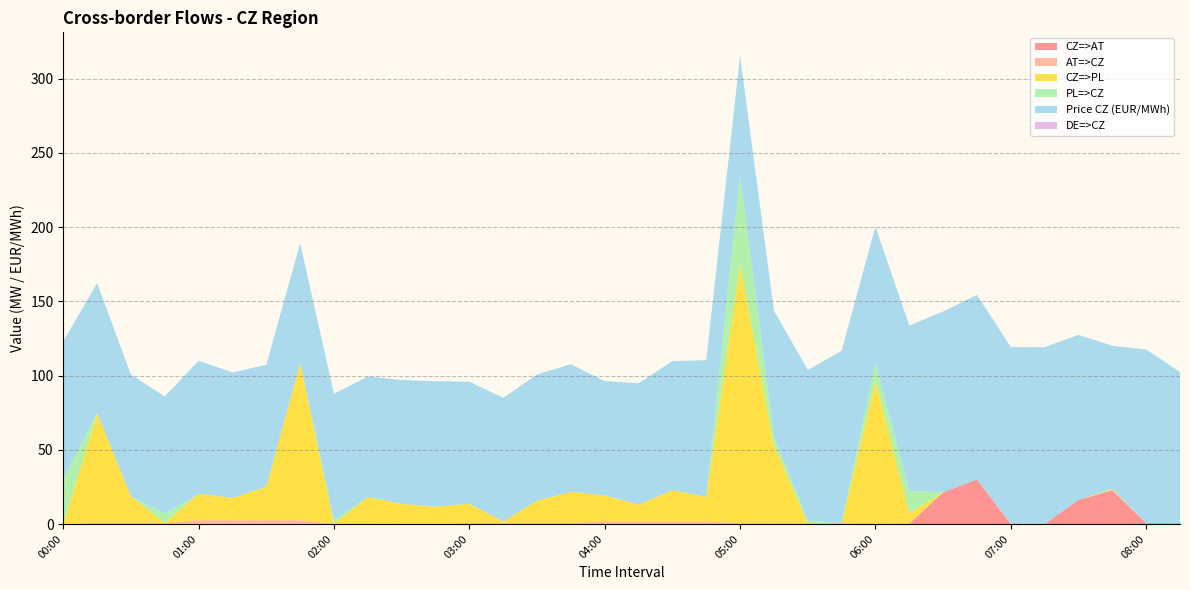

Reading left to right, extract all data points from this chart.

CZ=>AT: 0.0	0.0	0.0	0.0	0.0	0.0	0.0	0.0	0.0	0.0	0.0	0.0	0.0	0.0	0.0	0.0	0.0	0.0	0.0	0.0	0.0	0.0	0.0	0.0	0.0	0.0	21.4	30.0	0.0	0.0	16.3	22.8	0.6	0.6
AT=>CZ: 0.0	0.8	0.8	0.8	2.6	2.6	2.6	2.6	0.1	0.1	0.1	0.1	0.7	0.7	0.7	0.7	1.7	1.7	1.7	1.7	0.6	0.6	0.6	0.6	0.5	0.5	0.0	0.0	0.2	0.2	0.0	0.0	0.0	0.0
CZ=>PL: 0.0	74.0	17.8	0.0	17.8	15.1	22.5	105.8	0.0	18.1	13.5	11.6	13.0	1.1	15.0	21.0	17.6	11.4	21.1	16.5	174.8	52.3	0.0	0.0	96.0	6.8	0.0	0.0	0.0	0.0	0.0	0.5	0.0	0.0
PL=>CZ: 30.0	0.0	0.0	6.1	0.0	0.0	0.0	0.0	2.6	0.0	0.0	0.0	0.0	0.0	0.0	0.0	0.0	0.0	0.0	0.2	59.2	6.3	1.9	0.0	12.0	15.0	0.0	0.0	0.0	0.0	0.0	0.6	0.0	0.0
Price CZ (EUR/MWh): 93.0	87.6	82.0	79.0	89.6	84.3	82.2	80.7	85.0	81.3	83.4	84.5	82.2	83.2	85.0	85.9	77.0	81.7	87.0	92.0	80.8	84.6	101.2	116.1	91.8	111.4	121.7	124.3	119.0	118.9	111.1	96.2	117.0	101.8
DE=>CZ: 0.0	0.0	0.0	0.0	0.0	0.0	0.0	0.0	0.0	0.0	0.0	0.0	0.0	0.0	0.0	0.0	0.0	0.0	0.0	0.0	0.0	0.0	0.0	0.0	0.0	0.0	0.0	0.0	0.0	0.0	0.0	0.0	0.0	0.0